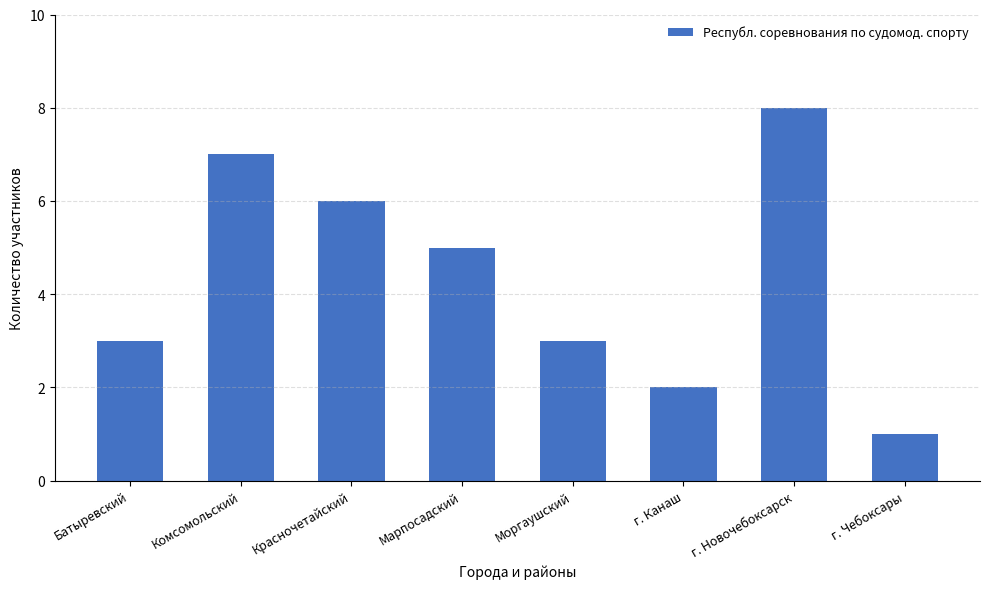

What is the change in value from Комсомольский to Марпосадский?

-2